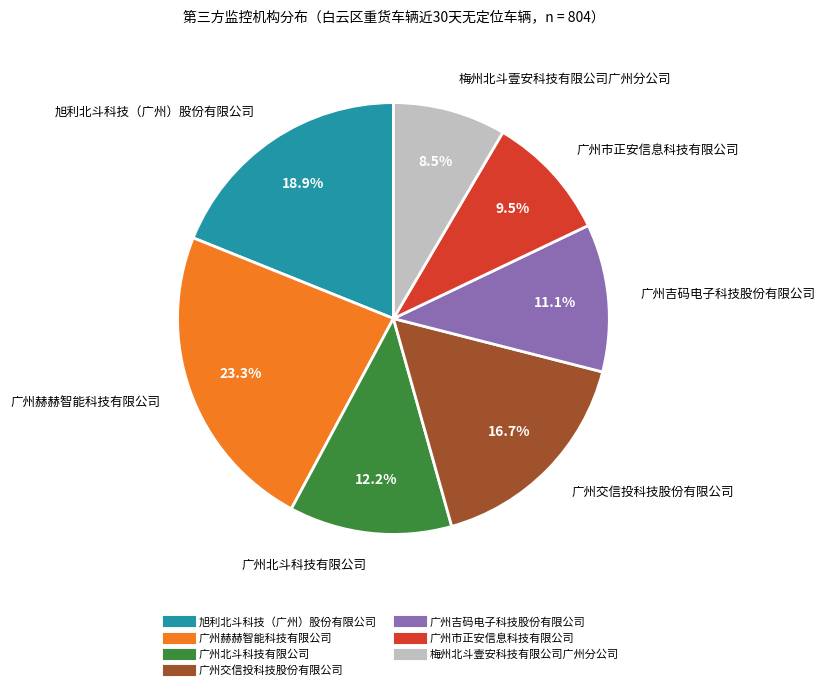

To the nearest percent, what is the difference between the 广州赫赫智能科技有限公司 and 广州市正安信息科技有限公司 slice percentages?

14%